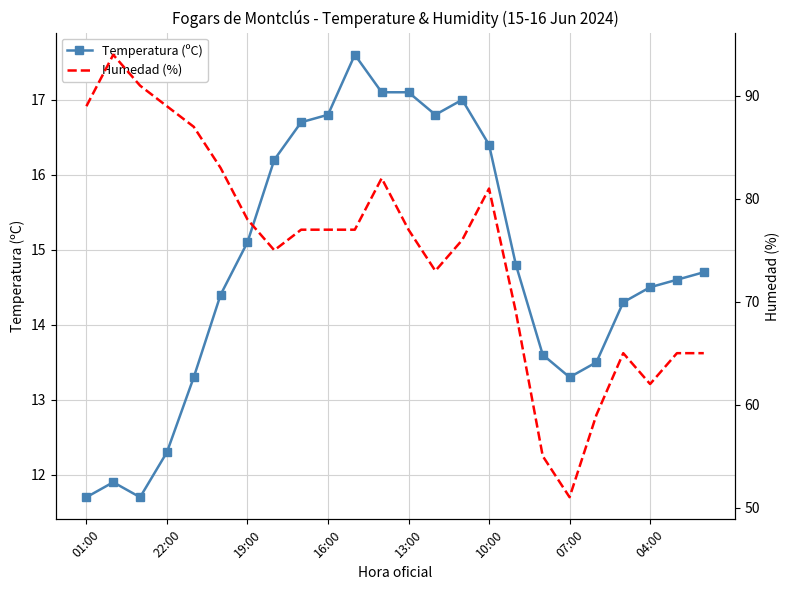

In Humedad (%), how many points are lower than both neighbors (excluding endpoints)?

4